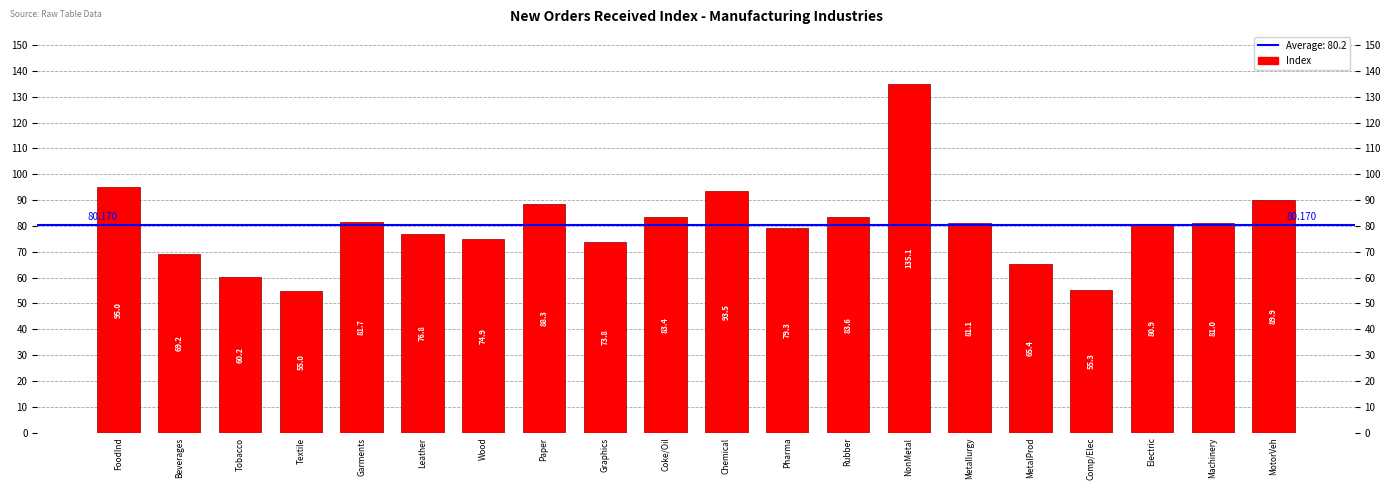

Reading left to right, what are all the values shown in this chart?

95.0	69.2	60.2	55.0	81.7	76.8	74.9	88.3	73.8	83.4	93.5	79.3	83.6	135.1	81.1	65.4	55.3	80.9	81.0	89.9